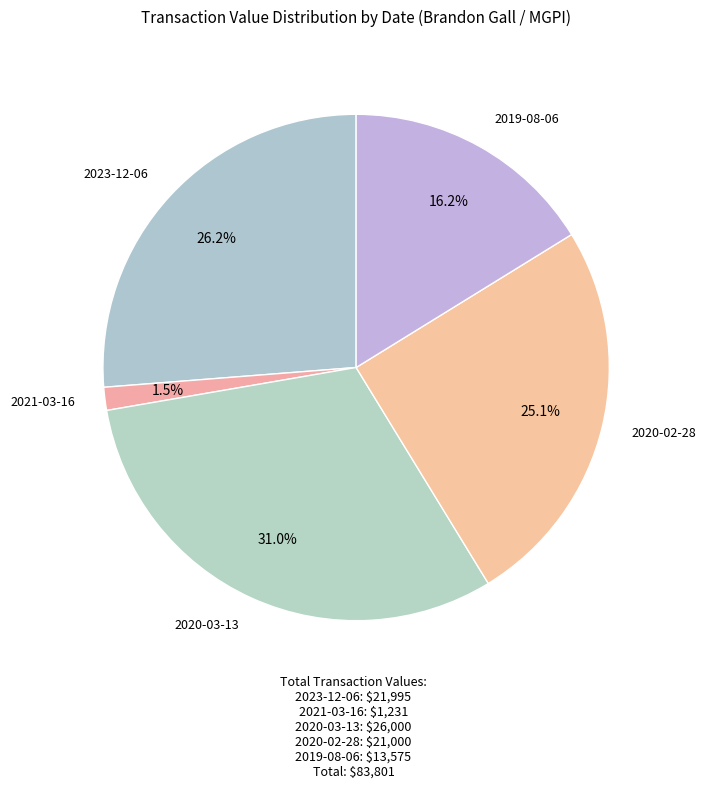

What percentage is the 2023-12-06 slice, to the nearest percent?

26%